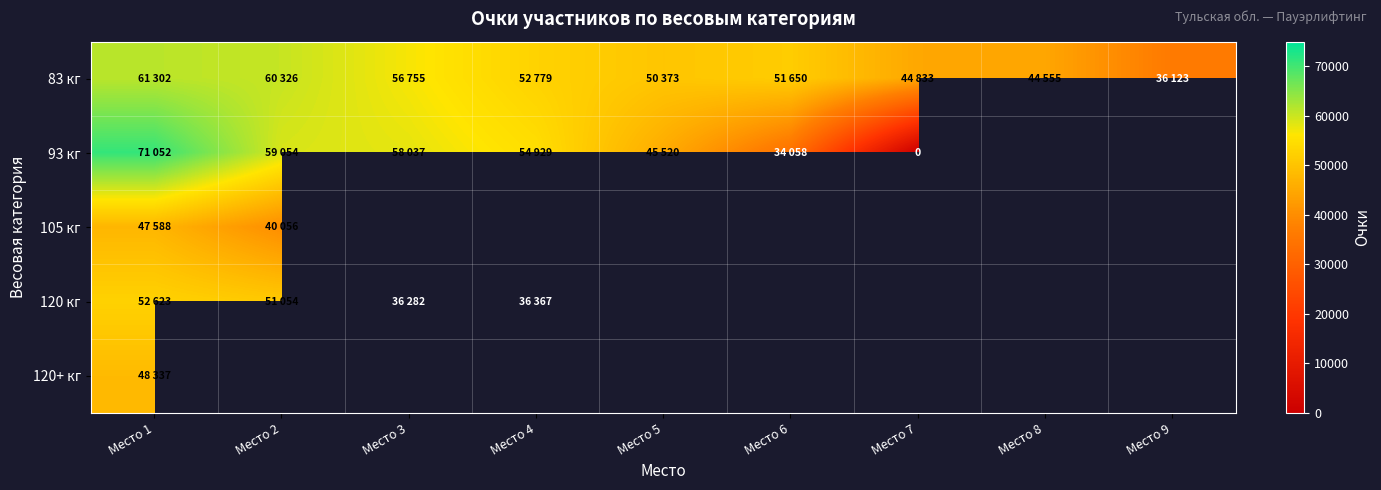

The value of 120+ кг at Место 1 is 74156.0. True or false?

False